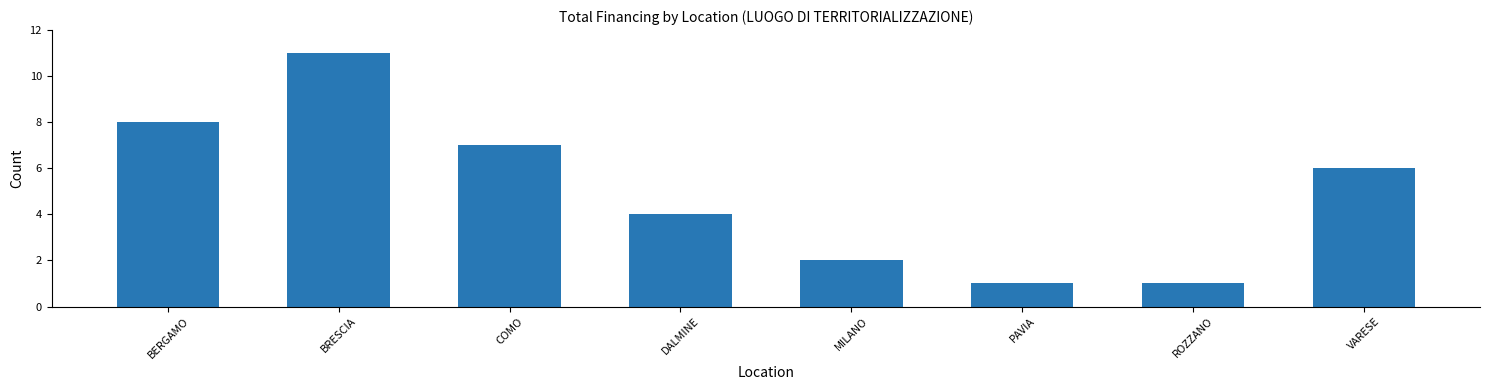

Which has a higher value, PAVIA or VARESE?

VARESE